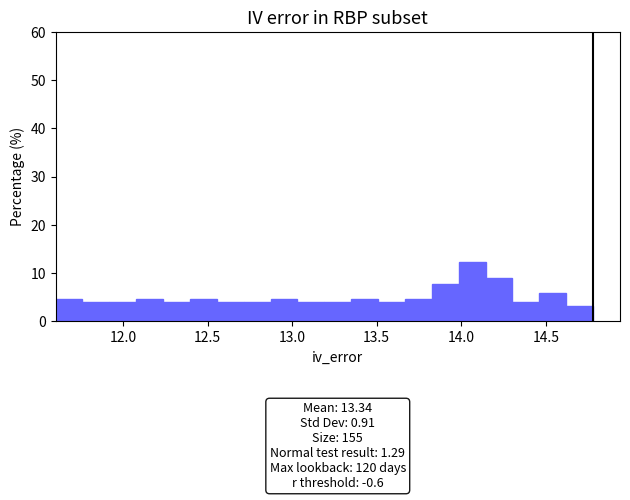

Around what value on the x-axis is the tallest bar? Give the approximate position of its centre, as read against the axis.

14.05